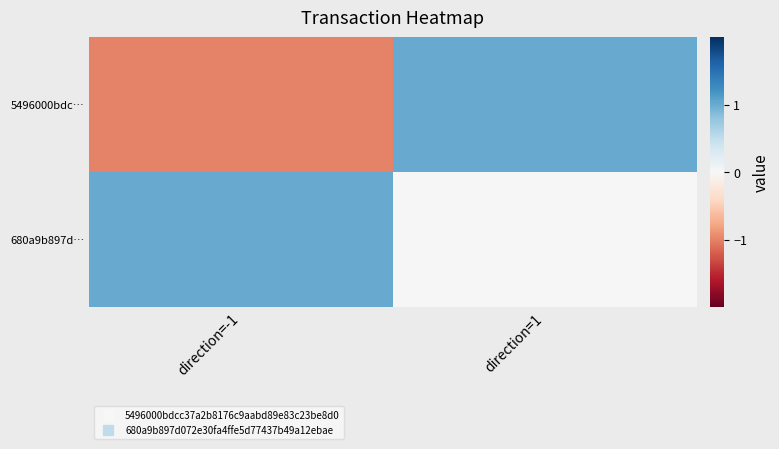

At direction=-1, list the series in order from smallest to largest.

5496000bdc…, 680a9b897d…